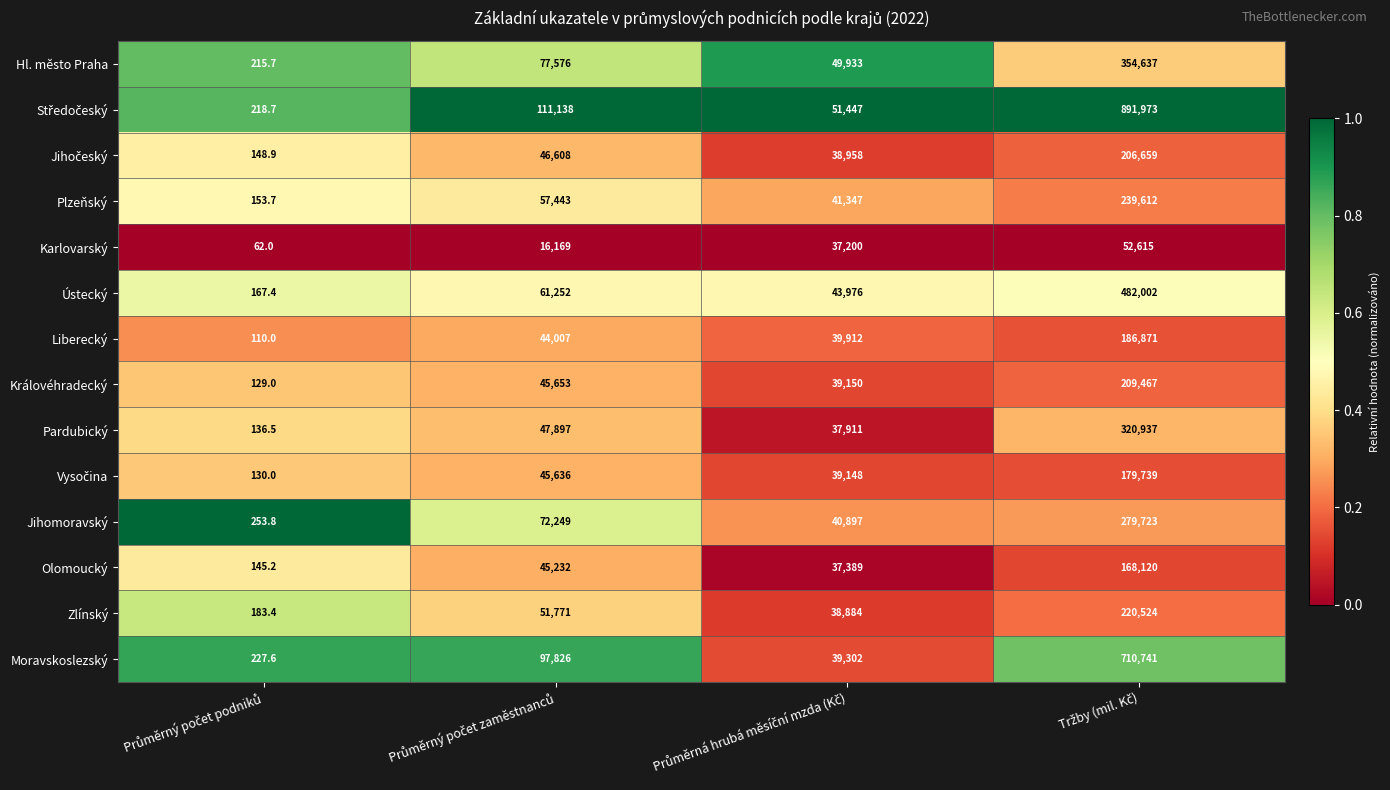

Count the Karlovarský values in the range 16169 to 52615.

3